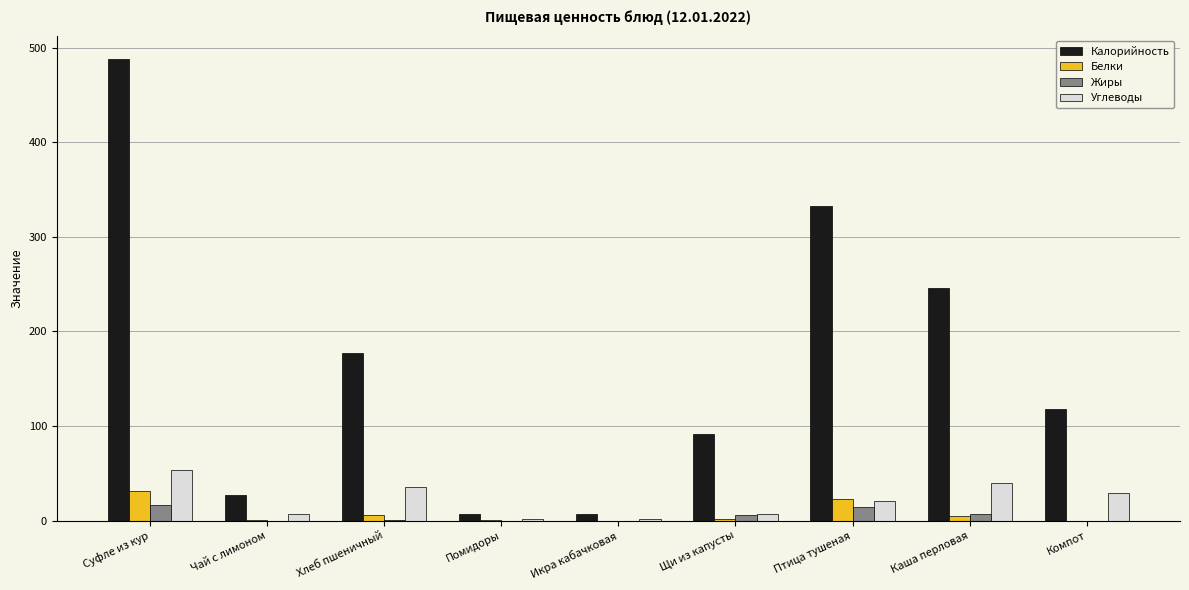

What is the difference between the Белки values at Хлеб пшеничный and Птица тушеная?

16.7